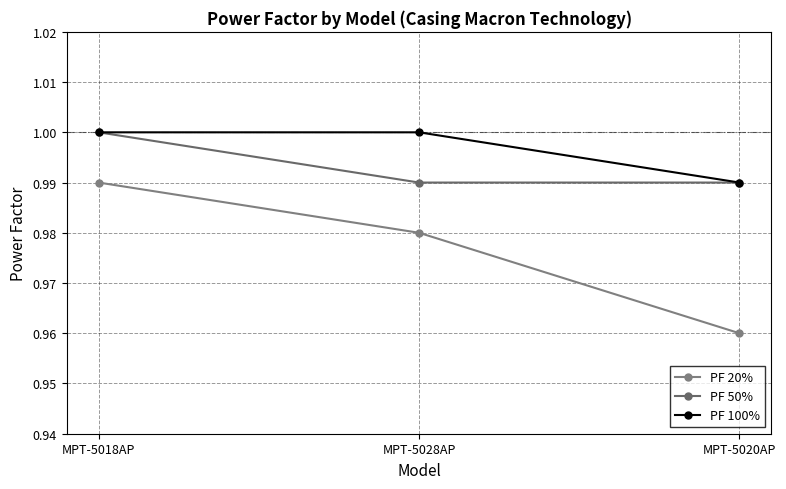

Reading left to right, extract all data points from this chart.

PF 20%: 1.0	1.0	1.0
PF 50%: 1.0	1.0	1.0
PF 100%: 1.0	1.0	1.0